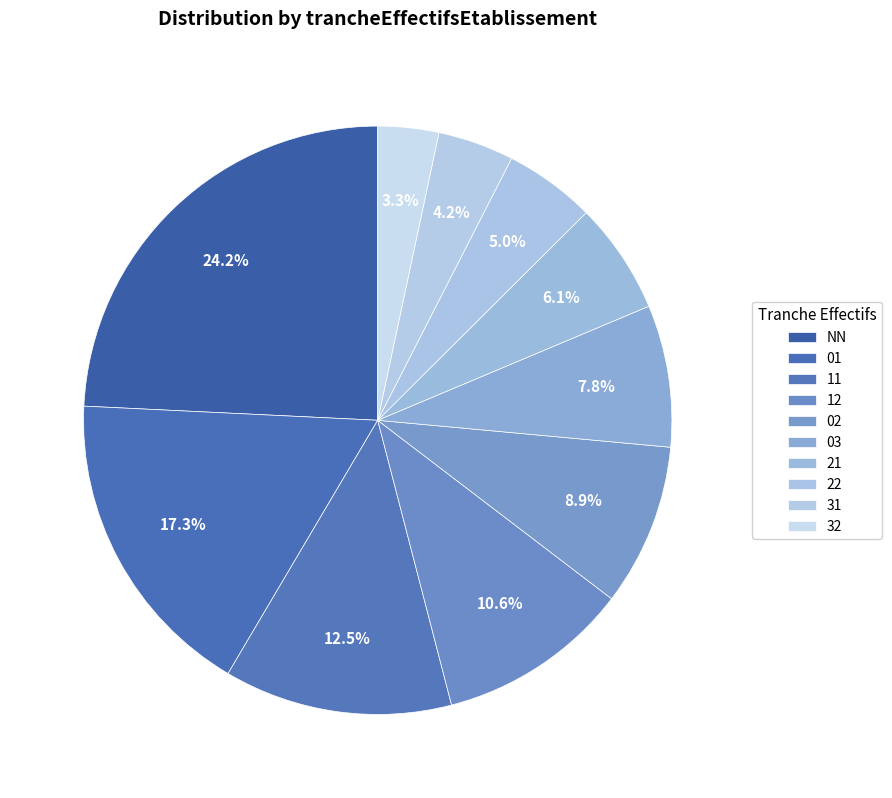

Rank the categories by value from lowest to highest.

32, 31, 22, 21, 03, 02, 12, 11, 01, NN